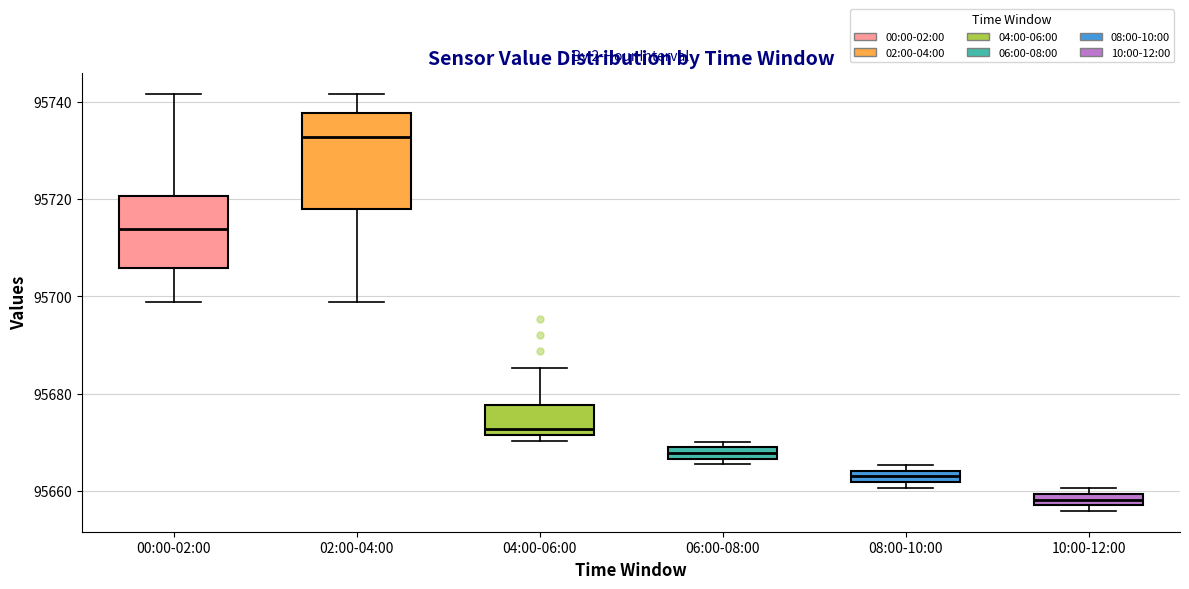

Which box's median line is the lowest?

10:00-12:00